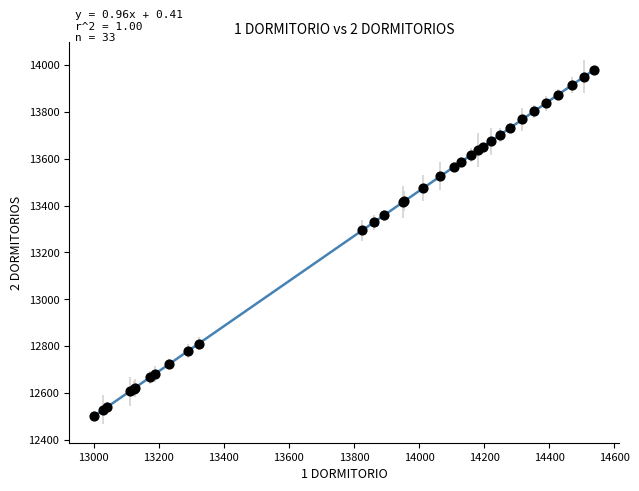

What Y value in the scatter plot is closest to 13241?

13294